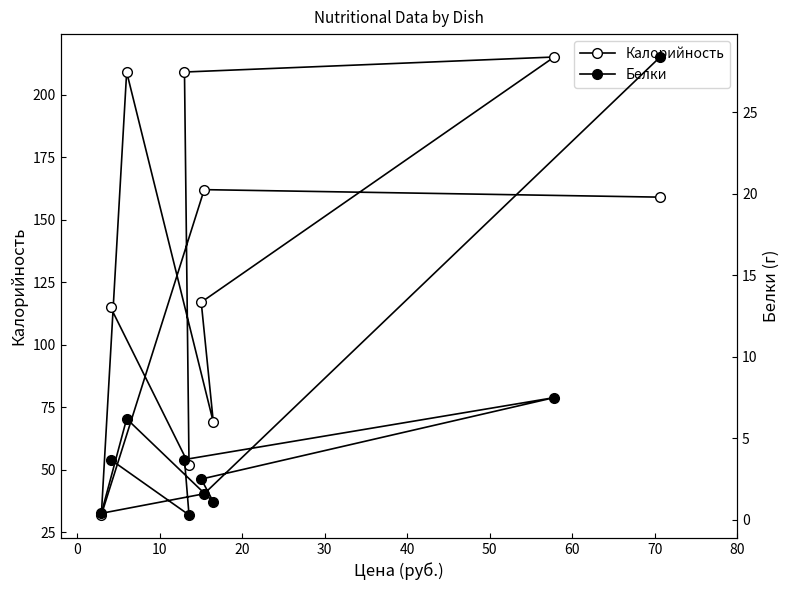

How many interior local valleys does the Белки series have?

3